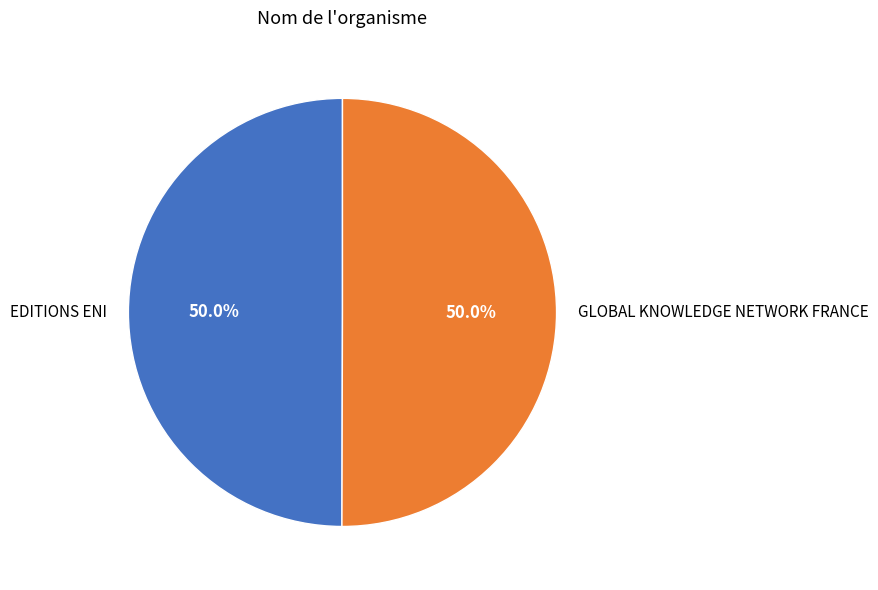

Is it true that EDITIONS ENI is 50% of the pie?

True